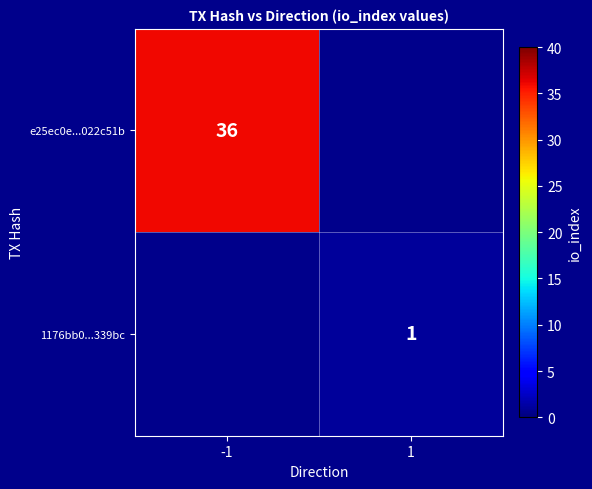

True or false: 1176bb0...339bc has a value of 0.3 at 1.

False